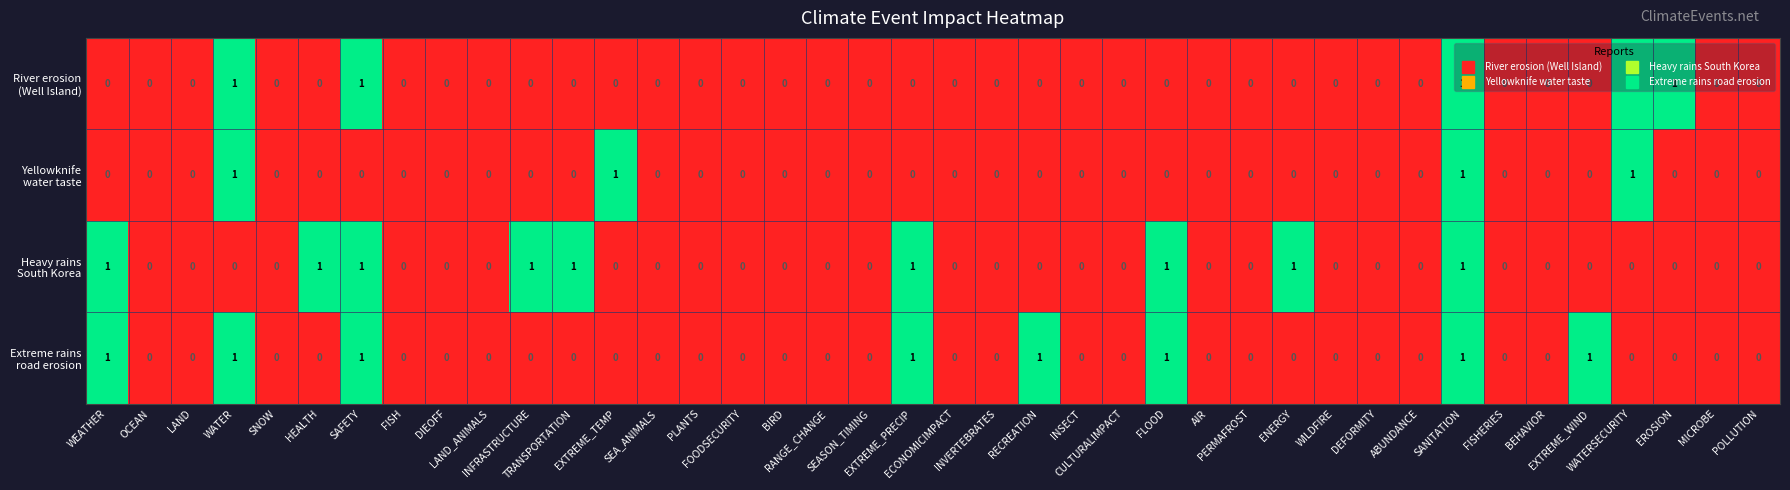

How many series are shown in this chart?

4